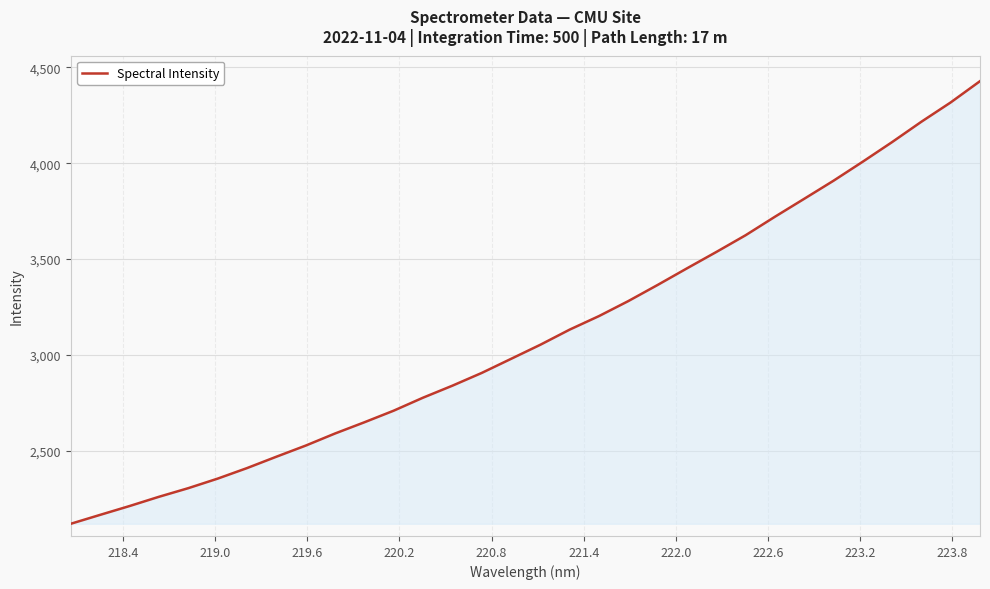

What is the smallest value displayed?

2120.4